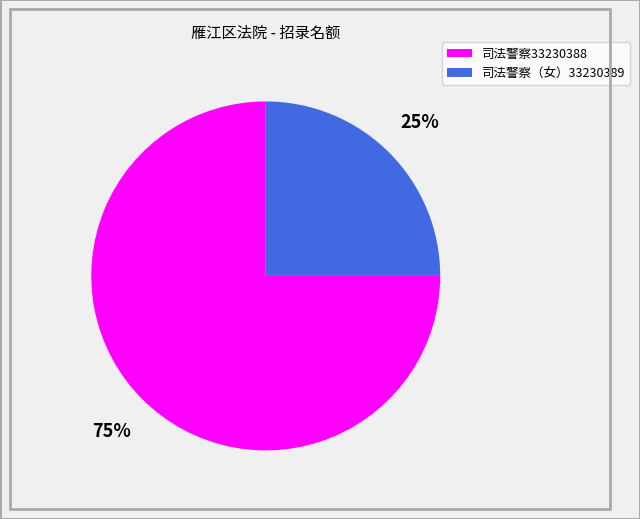

Do 司法警察（女）33230389 and 司法警察33230388 together represent more than half of the pie?

Yes